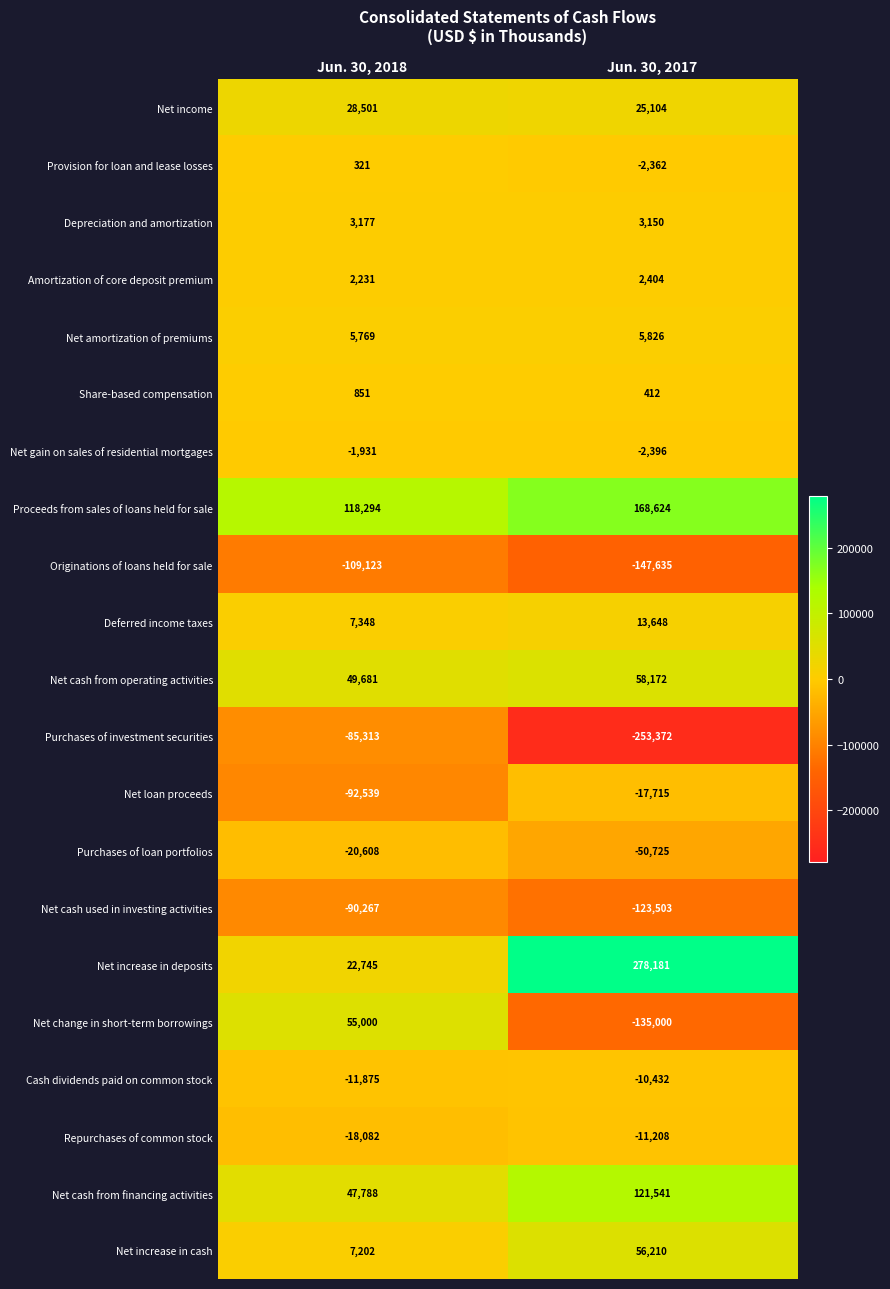

What is the total value across all series at Jun. 30, 2018?

-80830